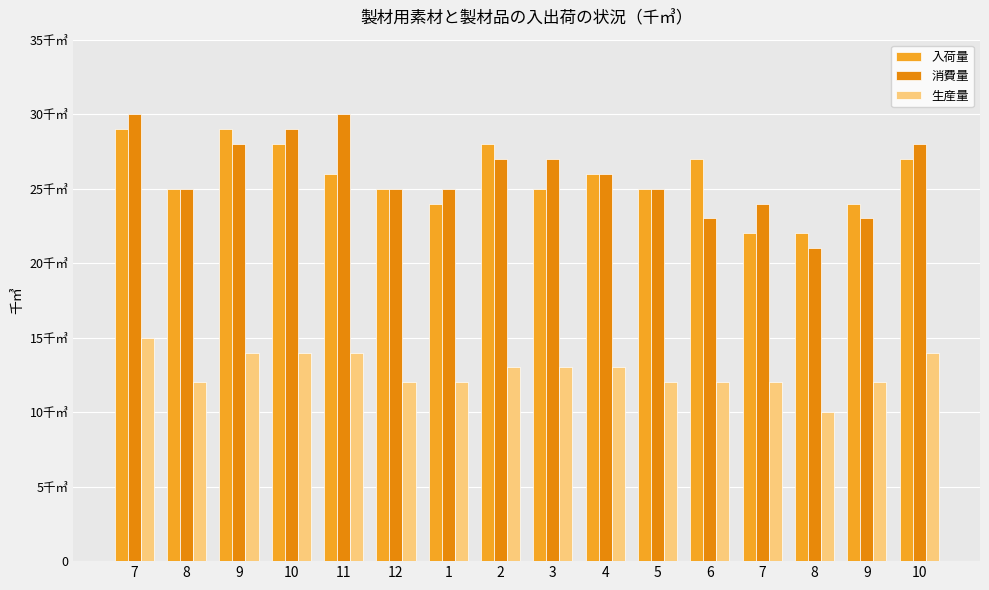

What are all the series names shown in the legend?

入荷量, 消費量, 生産量